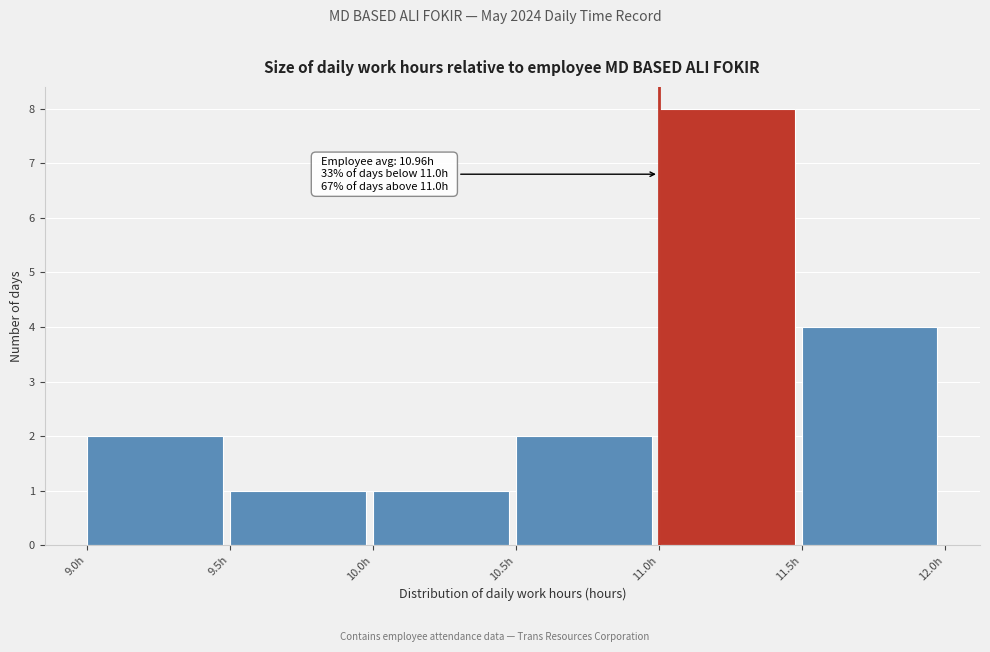

Over which range of the x-axis is the bar tallest?

11.0 to 11.5